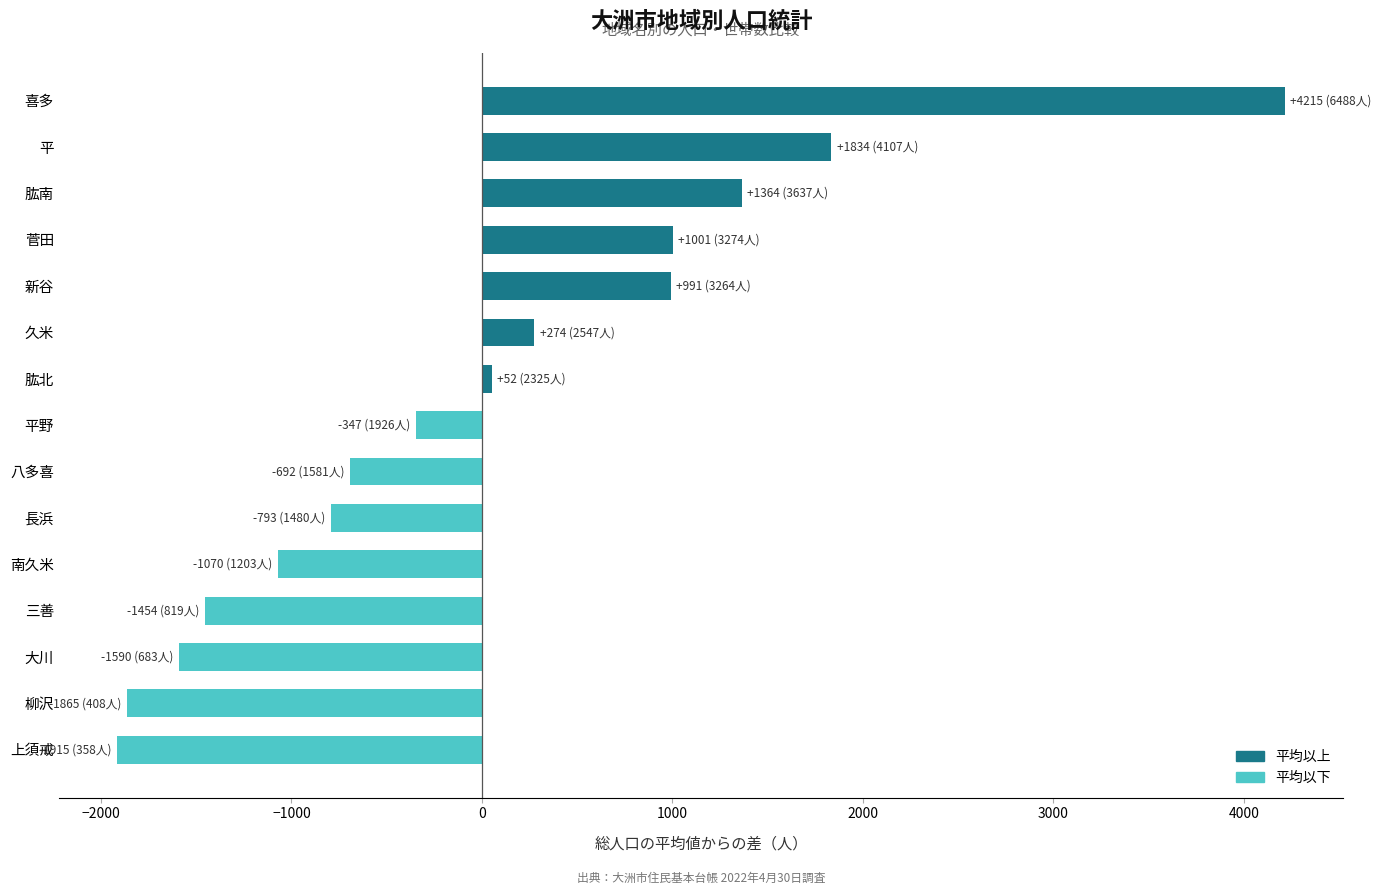

Read the value at 八多喜.

-692.3